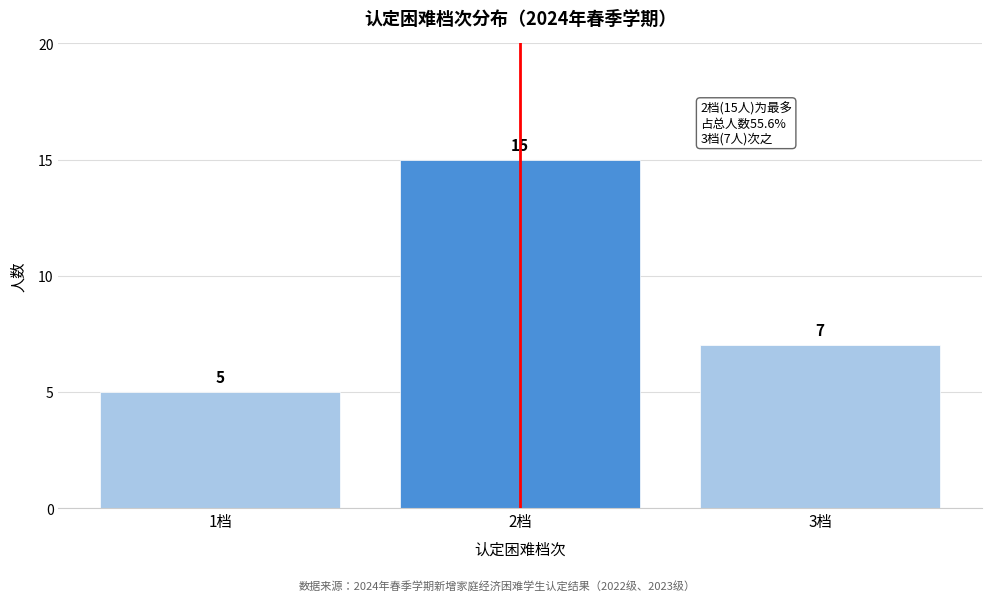

Reading left to right, transcribe all the data shown in this chart.

5	15	7